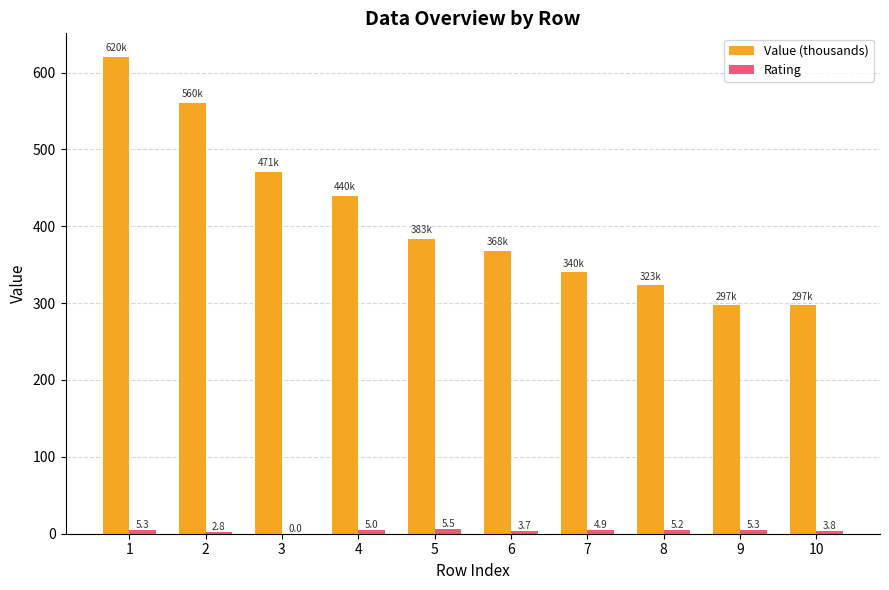

Is it true that Value (thousands) equals 440.0 at 4?

True